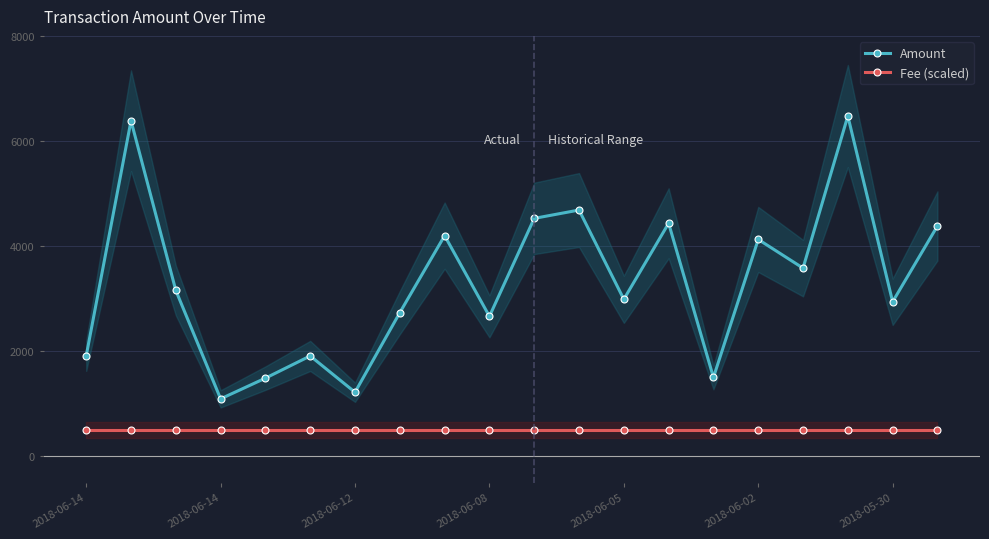

At which category is the sum across all series the highest?

17